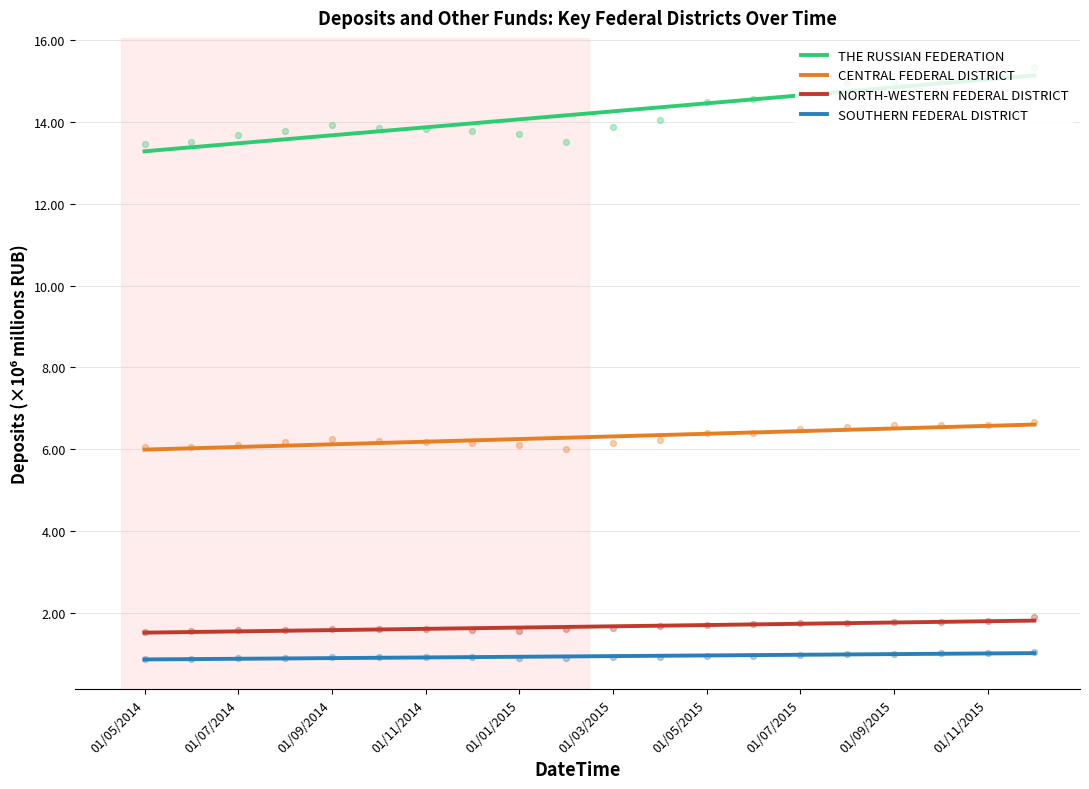

Is the value of SOUTHERN FEDERAL DISTRICT at 01/11/2015 greater than the value of THE RUSSIAN FEDERATION at 19?

No